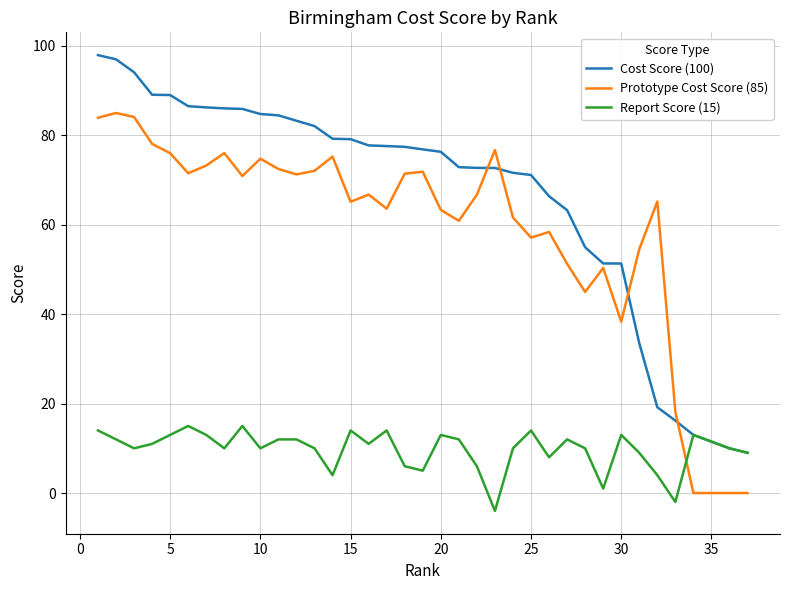

Is it true that Cost Score (100) equals 54.4 at 35?

False